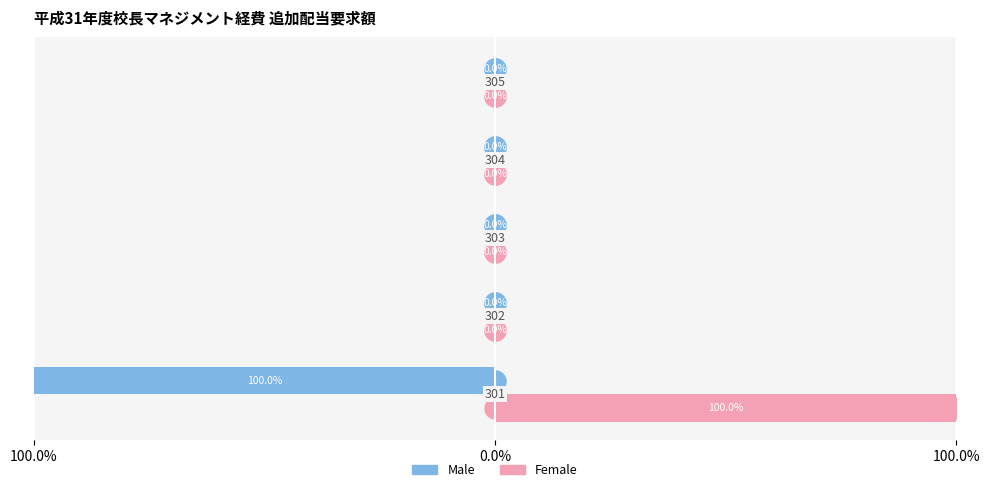

Which series has the largest total across all categories?

Female